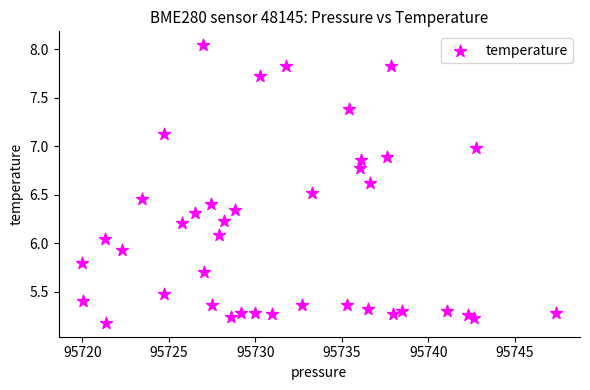

What is the range of X values (max minus min)?

27.4